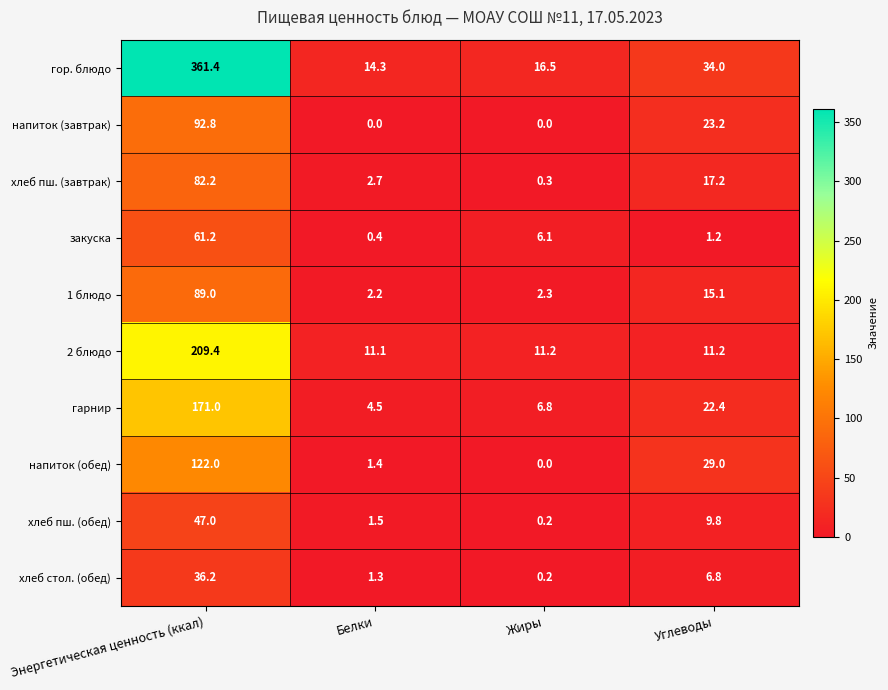

List the series in order of their peak value, highest first.

гор. блюдо, 2 блюдо, гарнир, напиток (обед), напиток (завтрак), 1 блюдо, хлеб пш. (завтрак), закуска, хлеб пш. (обед), хлеб стол. (обед)